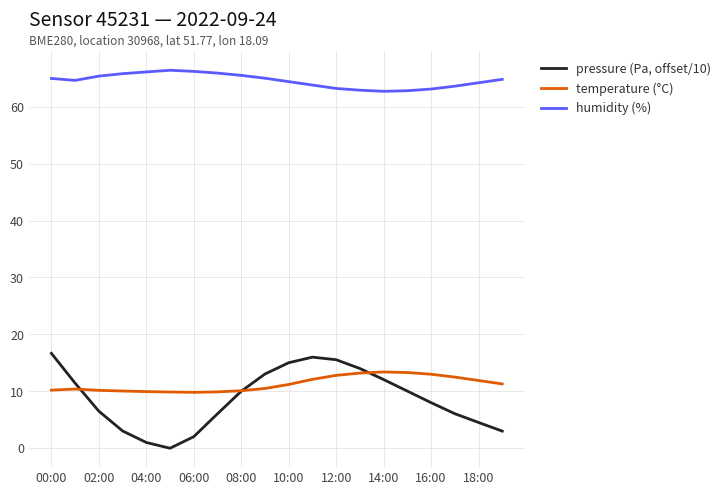

What is the highest value of the humidity (%) series?

66.4